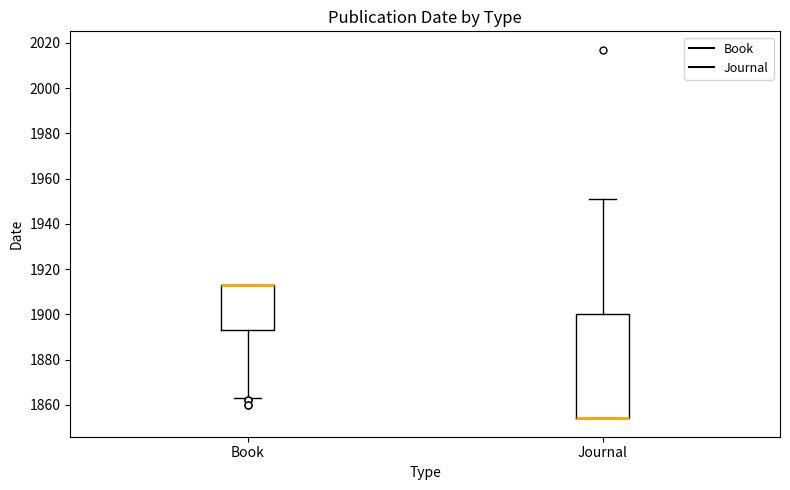

Reading left to right, read every box against the y-axis: the position of its median line, the range the box covers, and the ends of its whiskers. The values are not printed on the chart, so give them approximately, as read against the axis.

Book: median 1914 (drawn on the box's upper edge), box 1894 to 1914, whiskers 1864 to 1914
Journal: median 1854 (drawn on the box's lower edge), box 1854 to 1900, whiskers 1854 to 1952